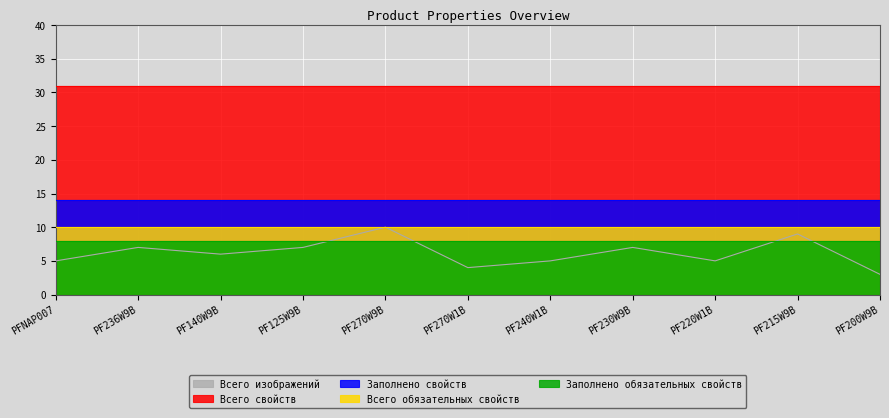

Reading left to right, extract all data points from this chart.

Всего изображений: 5	7	6	7	10	4	5	7	5	9	3
Всего свойств: 31	31	31	31	31	31	31	31	31	31	31
Заполнено свойств: 14	14	14	14	14	14	14	14	14	14	14
Всего обязательных свойств: 10	10	10	10	10	10	10	10	10	10	10
Заполнено обязательных свойств: 8	8	8	8	8	8	8	8	8	8	8